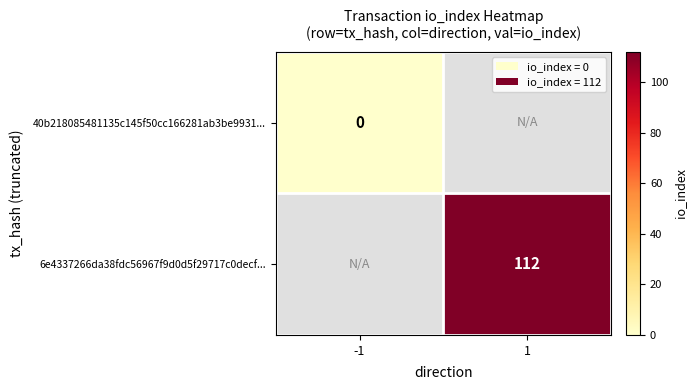

Count the number of categories in the chart.

2